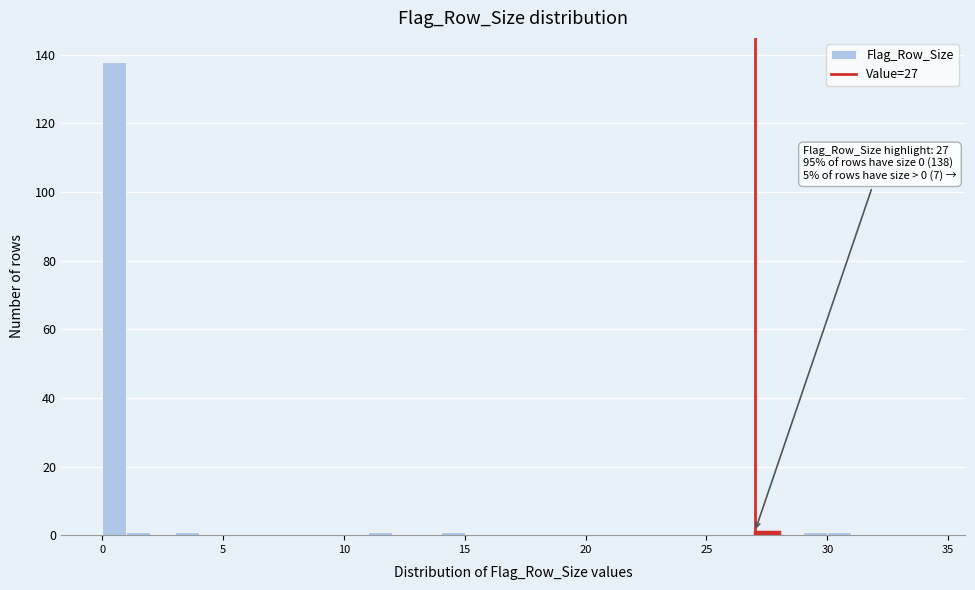

Around what value on the x-axis is the tallest bar? Give the approximate position of its centre, as read against the axis.

0.5